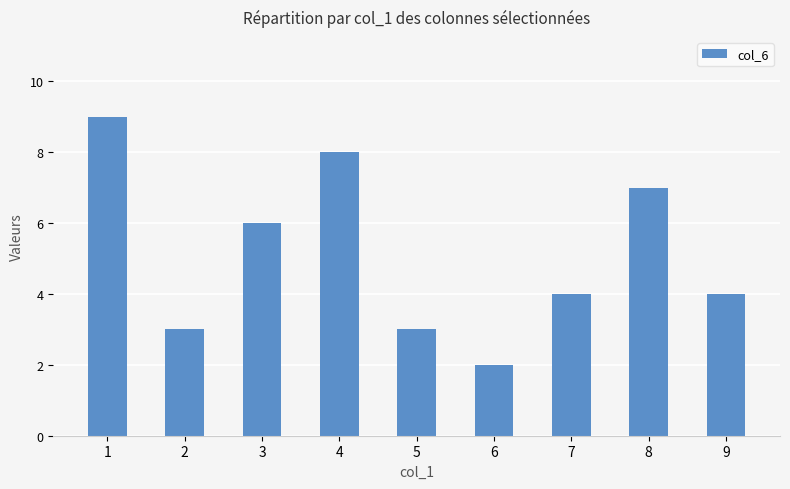

The value at 1 is 5. True or false?

False